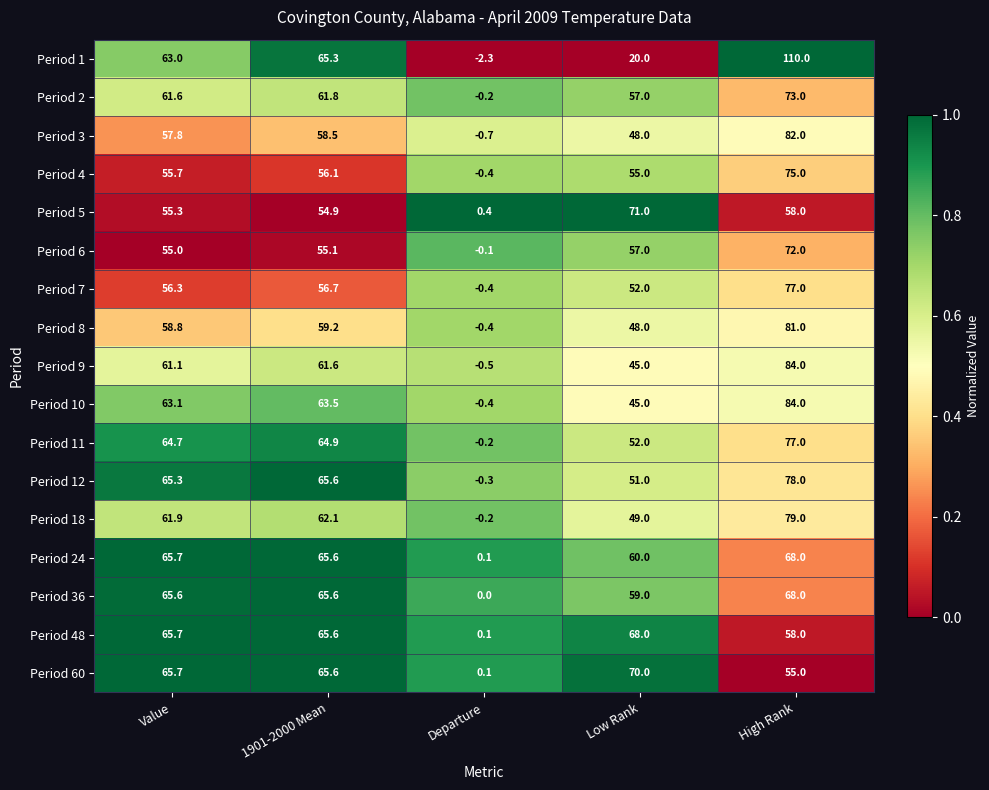

List the labels in order of Period 18 value, smallest first.

Departure, Low Rank, Value, 1901-2000 Mean, High Rank